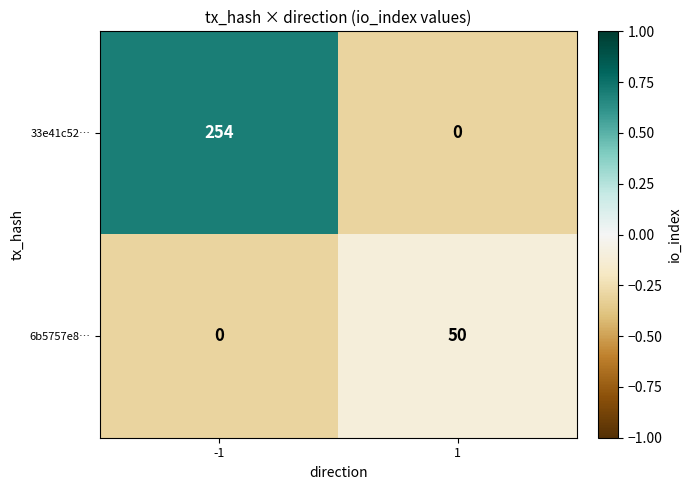

The 33e41c52… series shows -81 at 1. True or false?

False